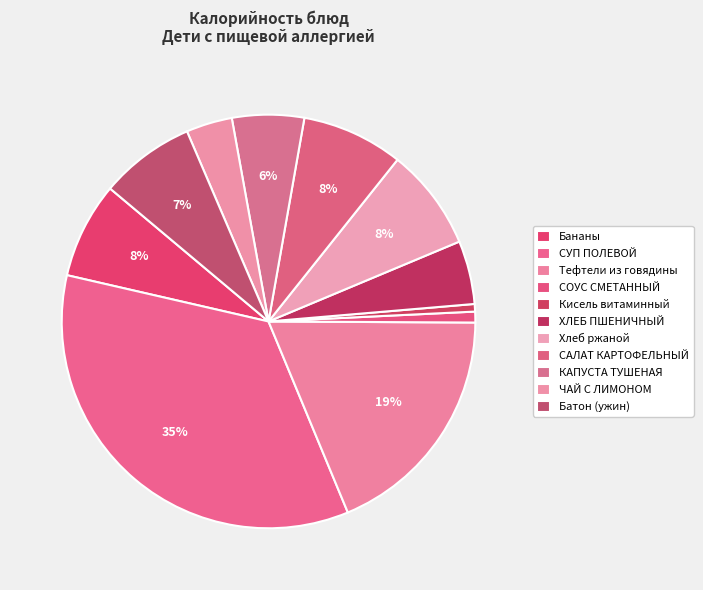

What percentage is the Батон (ужин) slice, to the nearest percent?

7%